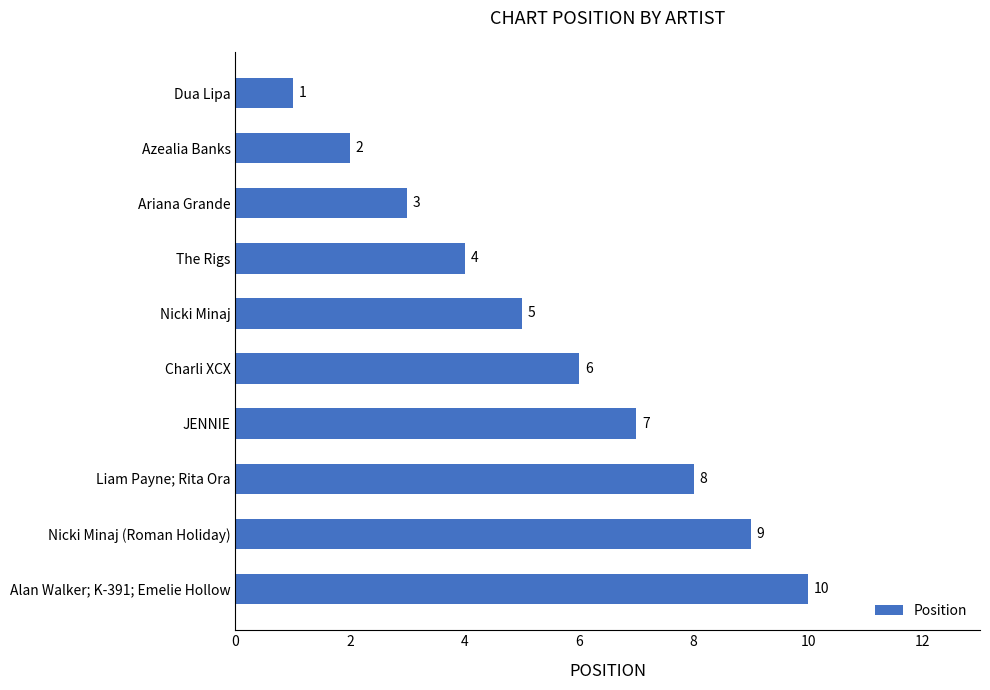

At which label is the value closest to 5?

Nicki Minaj